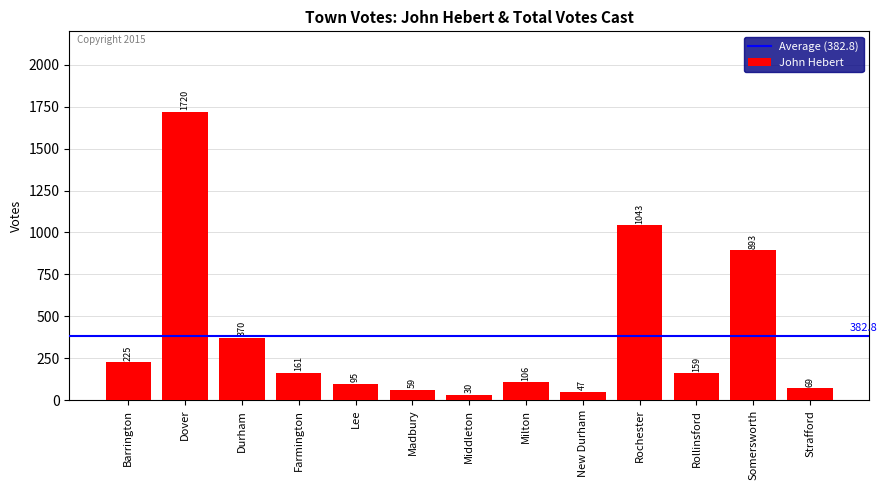

Reading left to right, list all the values displayed in this chart.

225	1720	370	161	95	59	30	106	47	1043	159	893	69